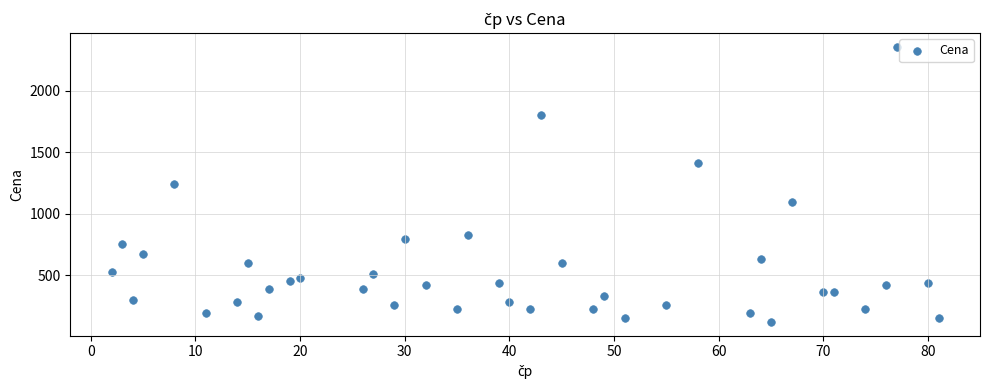

Count the number of points in this scatter plot.

40